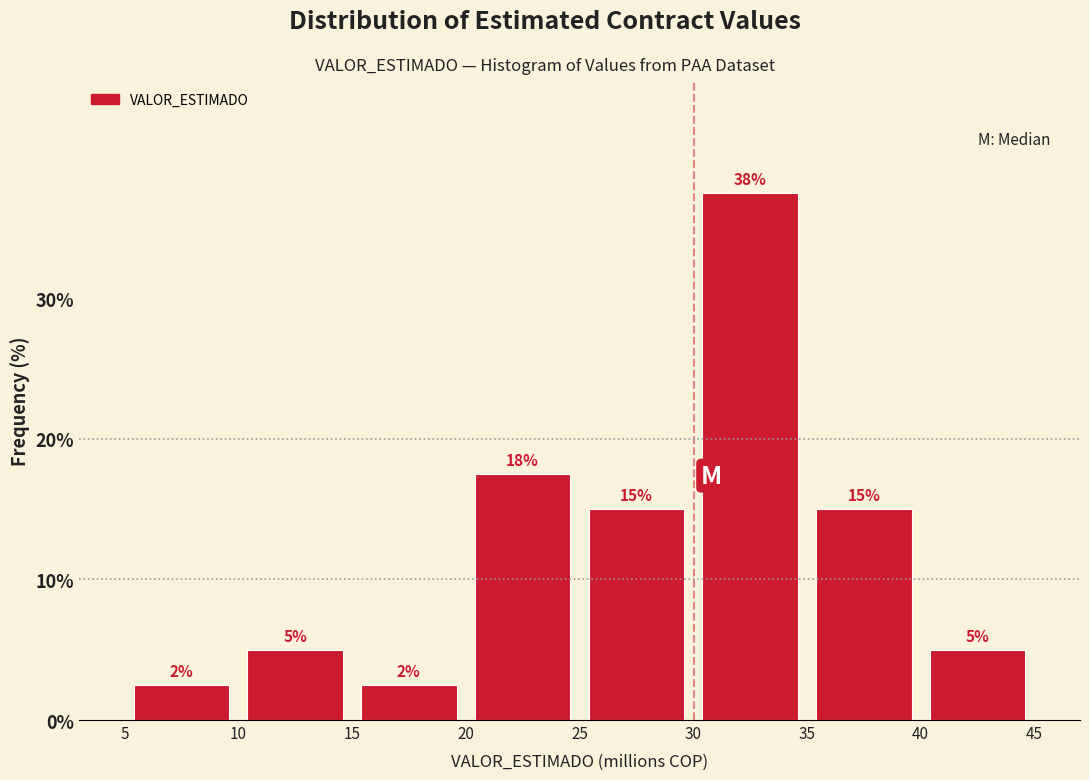

Which range on the x-axis has the tallest bar?

30 to 35